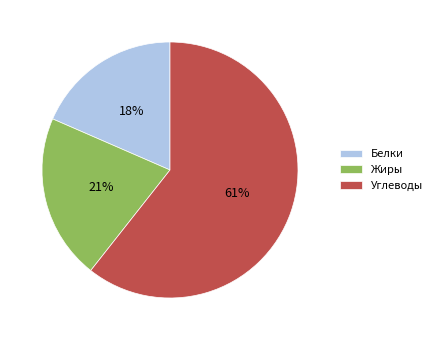

To the nearest percent, what is the average slice percentage?

33%